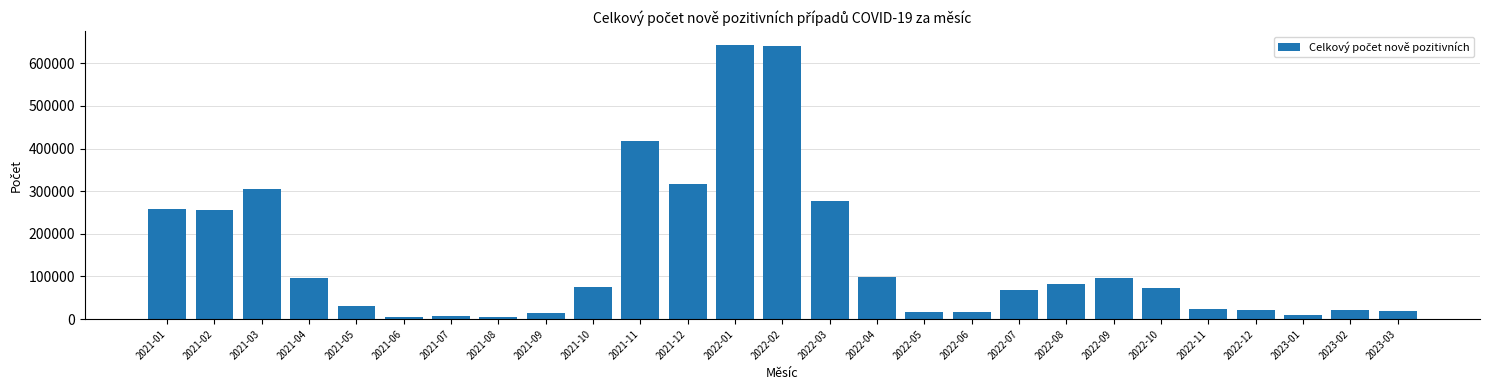

What is the difference between the maximum and minimum values?

637783